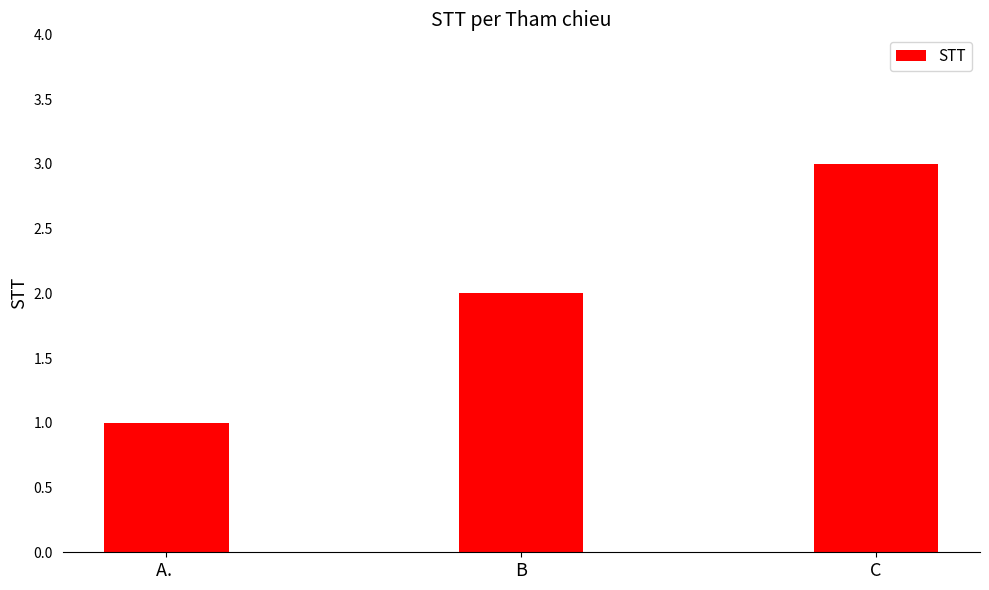

The value at C is 3. True or false?

True